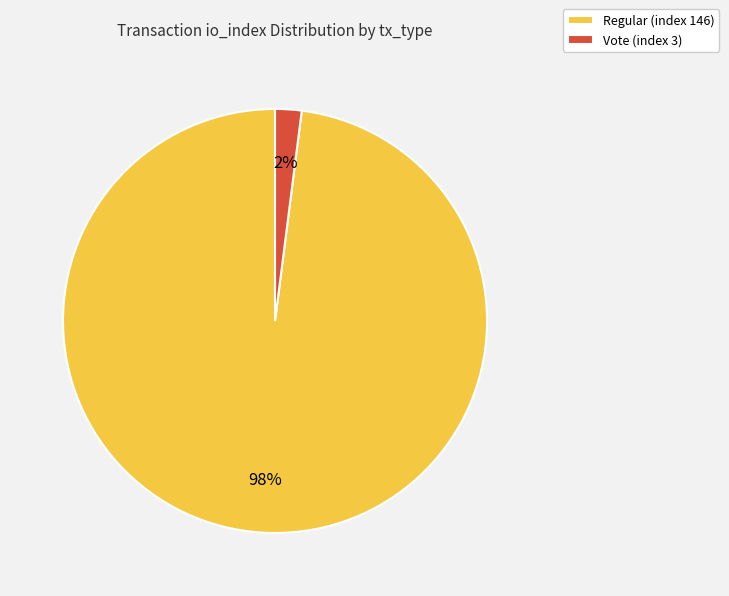

Is it true that Vote (index 3) is 2% of the pie?

True